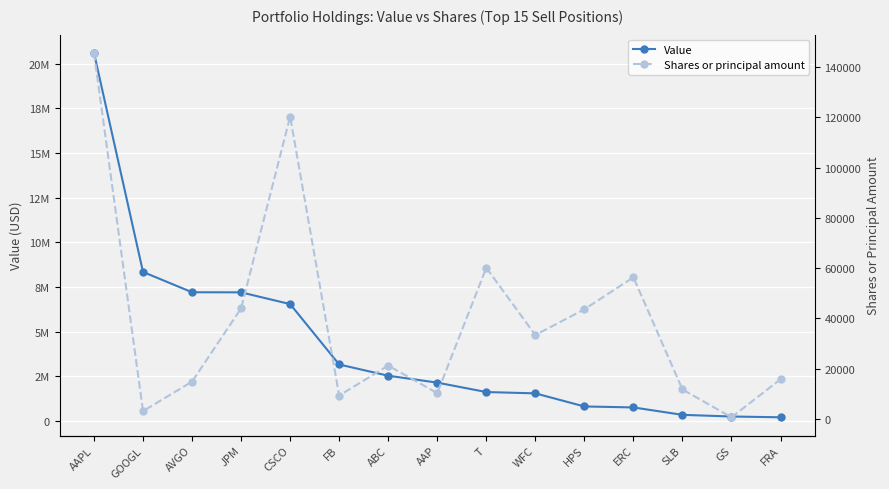

Rank the series by their maximum value, from lowest to highest.

Shares or principal amount, Value